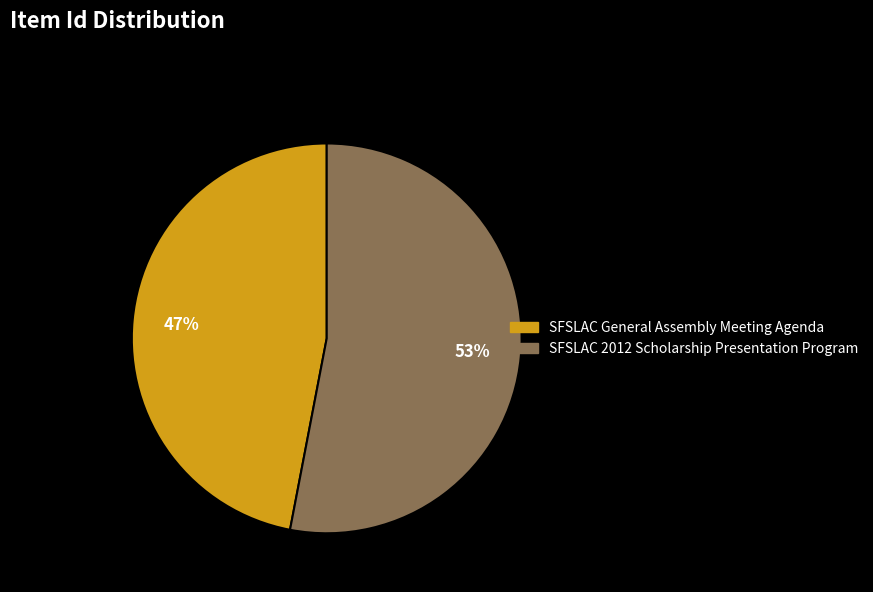

How many segments does this pie chart have?

2